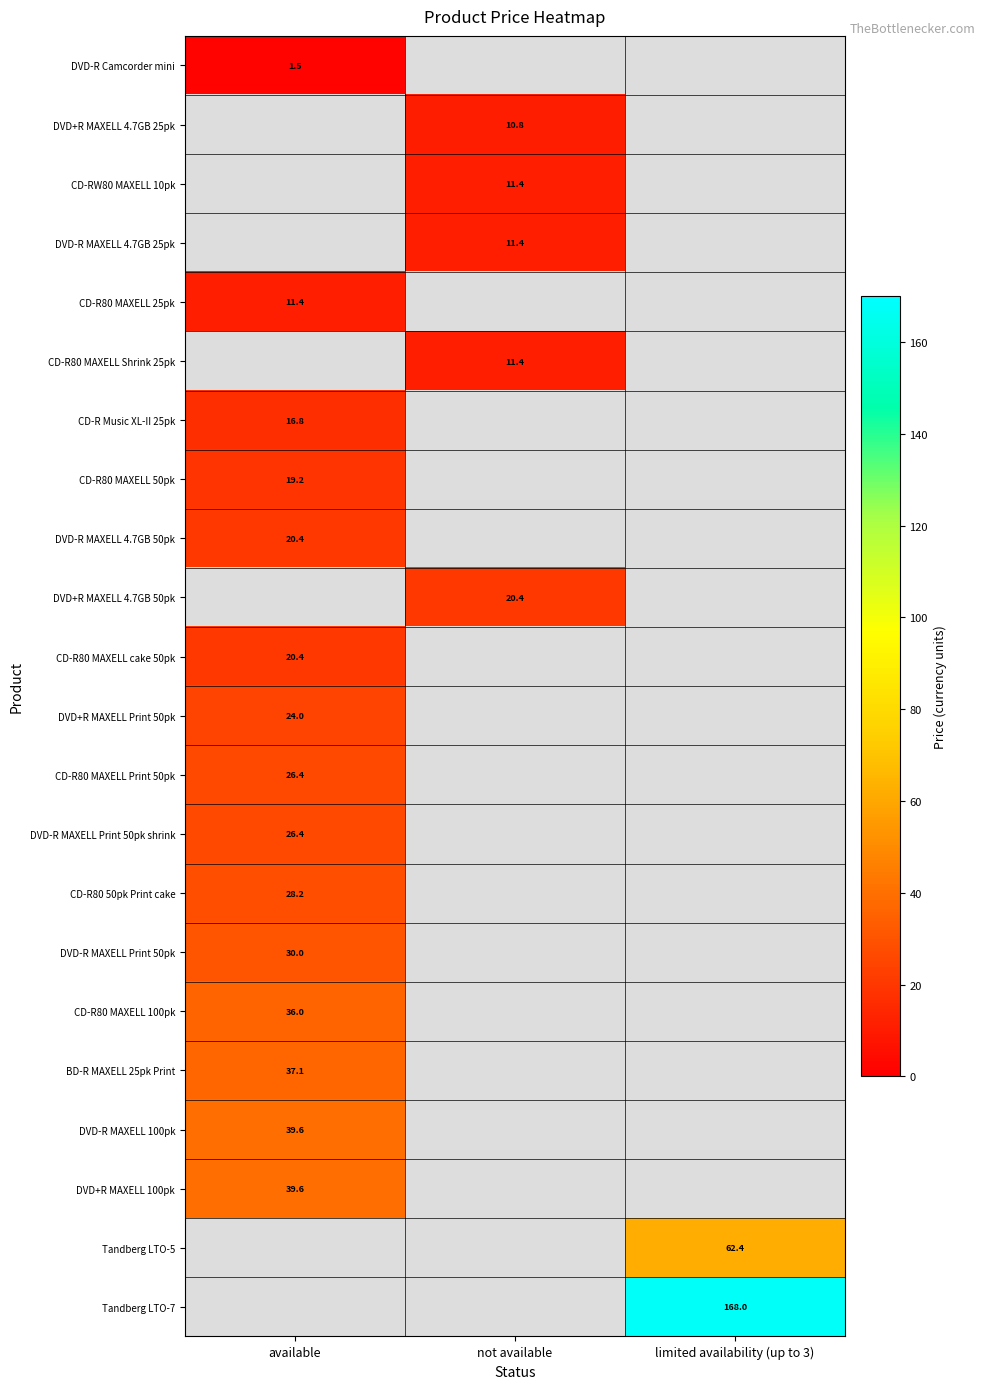

Between limited availability (up to 3) and available, which is larger?

available